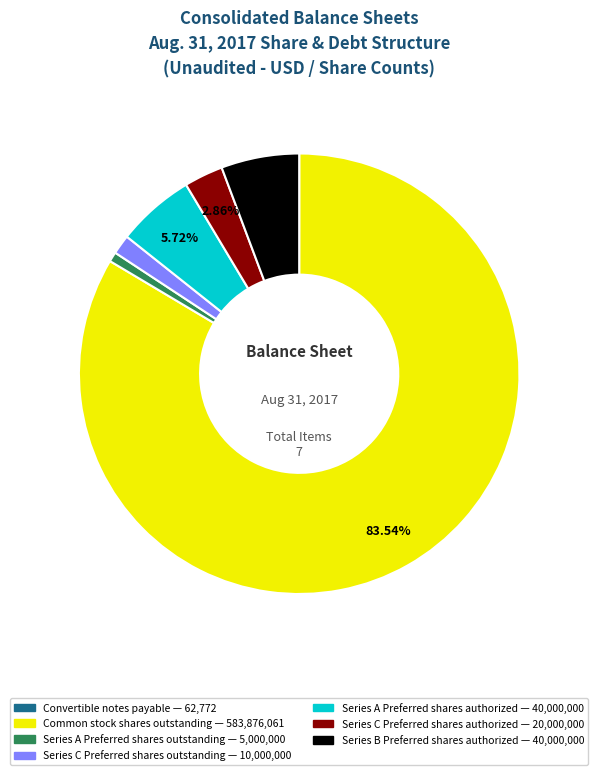

True or false: Series A Preferred shares outstanding accounts for 1% of the total.

True